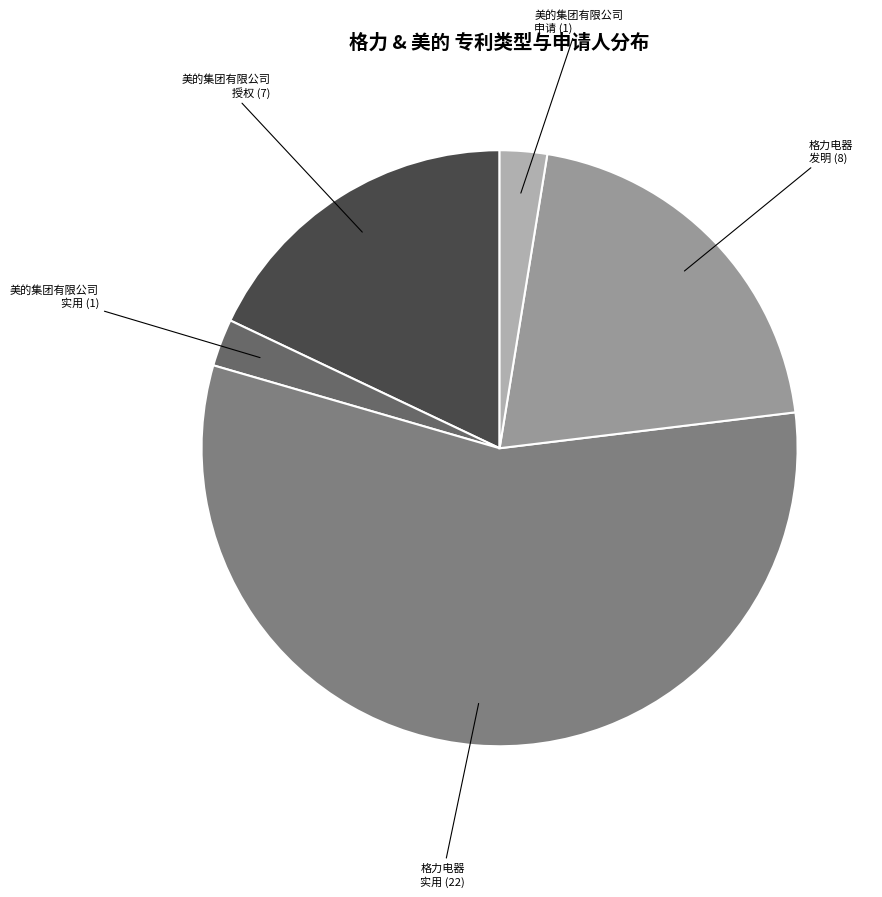

Is the sum of 美的集团有限公司 申请 (1) and 格力电器 实用 (22) greater than half?

Yes